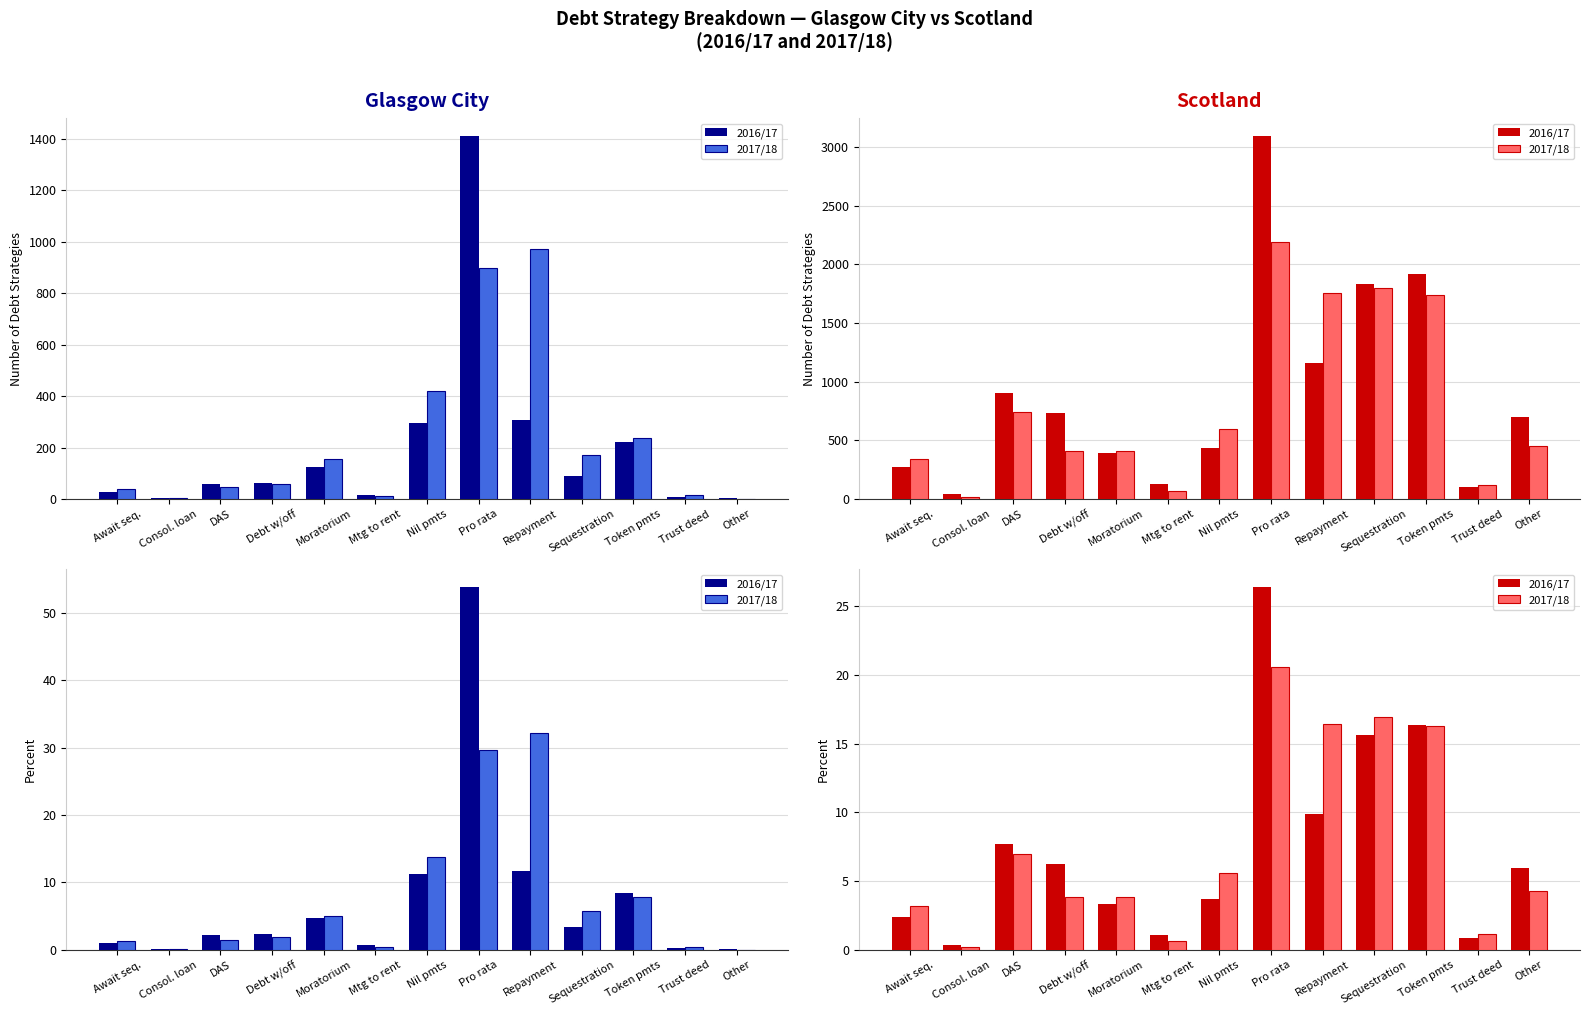

Reading left to right, list all the values displayed in this chart.

2016/17: Await seq.=2.4	Consol. loan=0.4	DAS=7.7	Debt w/off=6.3	Moratorium=3.3	Mtg to rent=1.1	Nil pmts=3.7	Pro rata=26.4	Repayment=9.9	Sequestration=15.7	Token pmts=16.4	Trust deed=0.9	Other=6.0
2017/18: Await seq.=3.2	Consol. loan=0.2	DAS=7.0	Debt w/off=3.9	Moratorium=3.9	Mtg to rent=0.6	Nil pmts=5.6	Pro rata=20.6	Repayment=16.5	Sequestration=16.9	Token pmts=16.3	Trust deed=1.1	Other=4.3